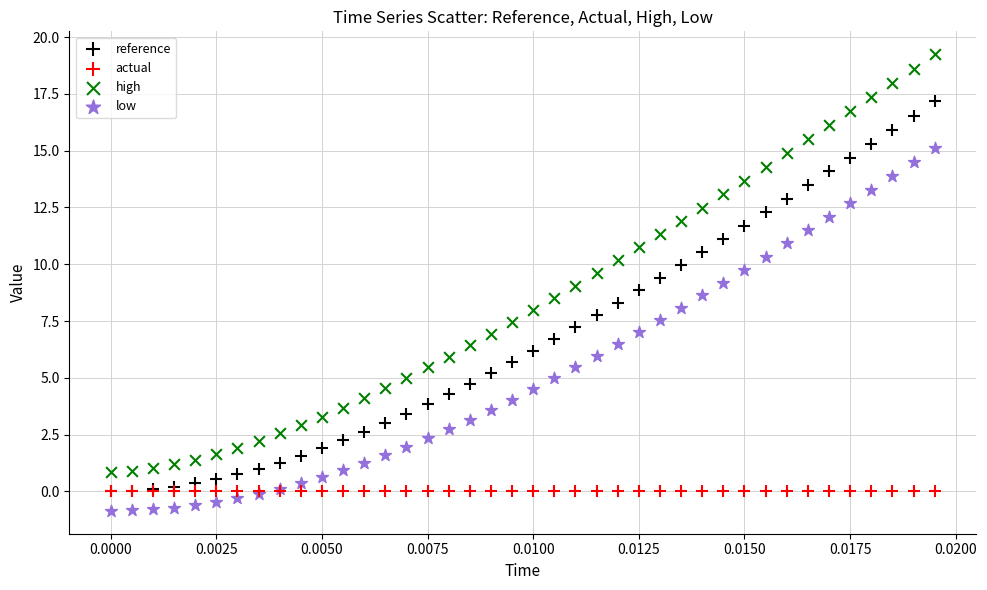

Which series contains the lowest Y value?

low